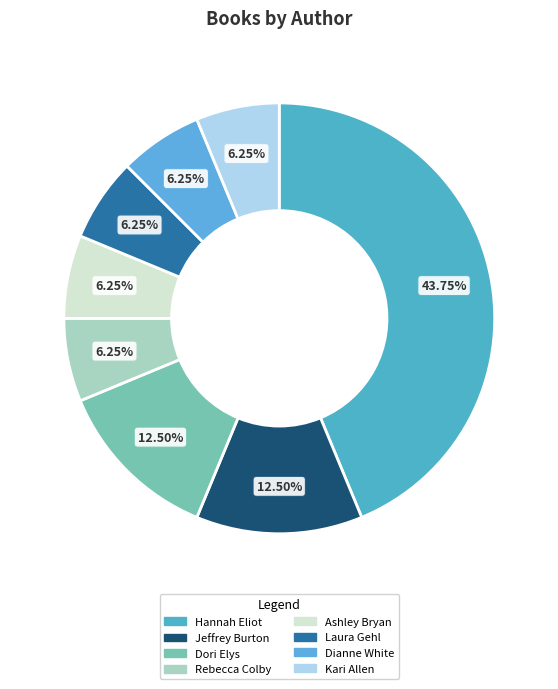

Count the number of slices in the pie.

8